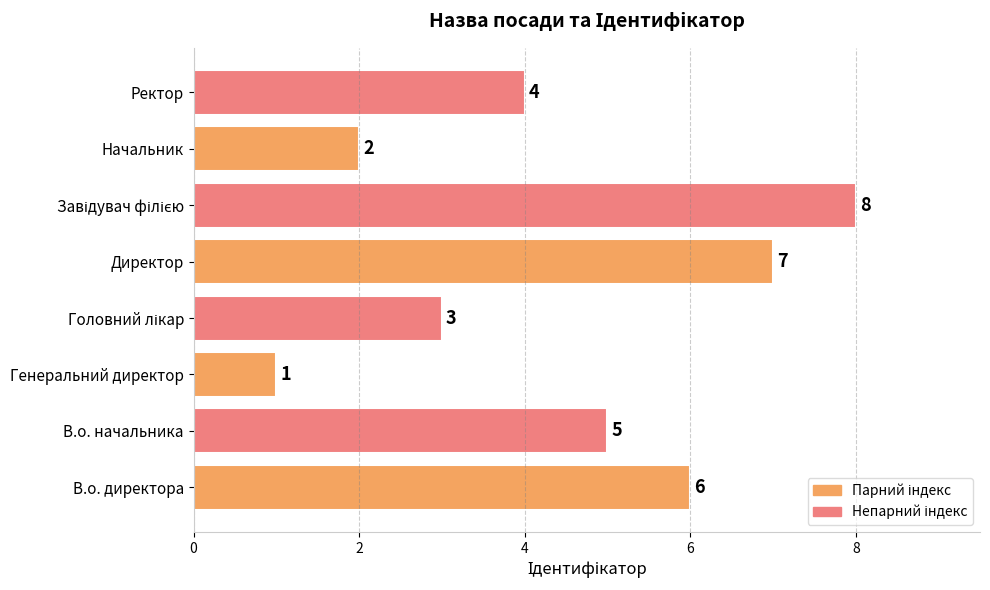

What is the maximum value shown in the chart?

8